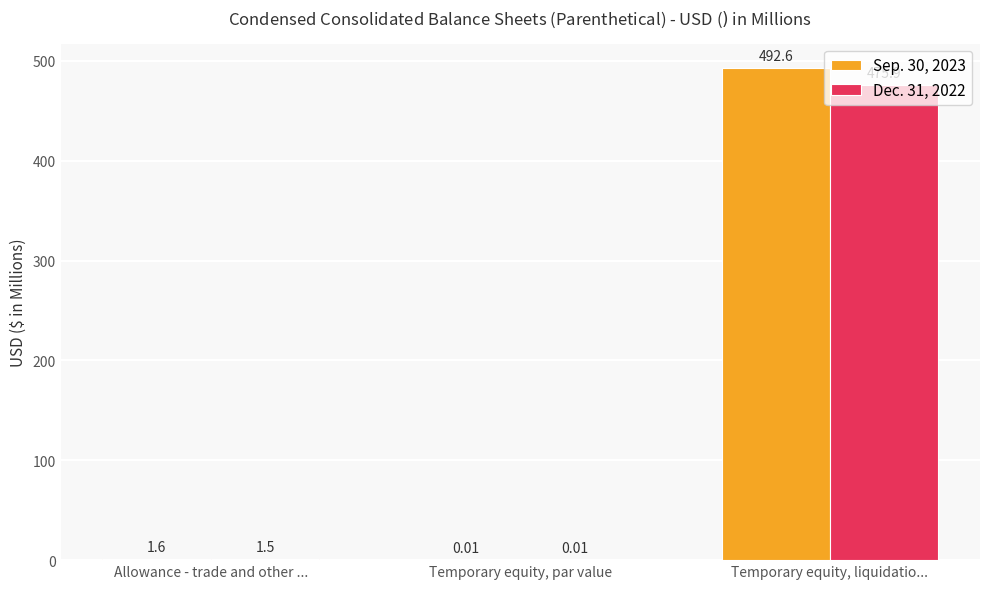

At which label is Sep. 30, 2023 closest to 246?

Allowance - trade and other ...